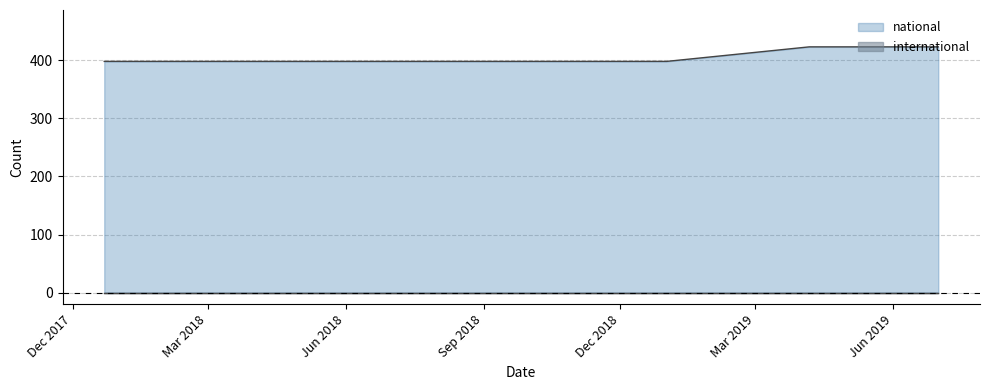

How many categories are shown in the chart?

7